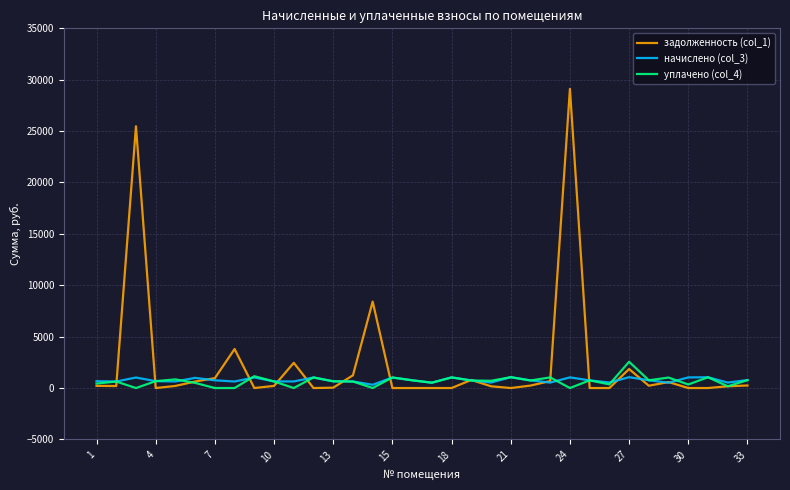

At how many categories does at least one series exceed 14934?

2